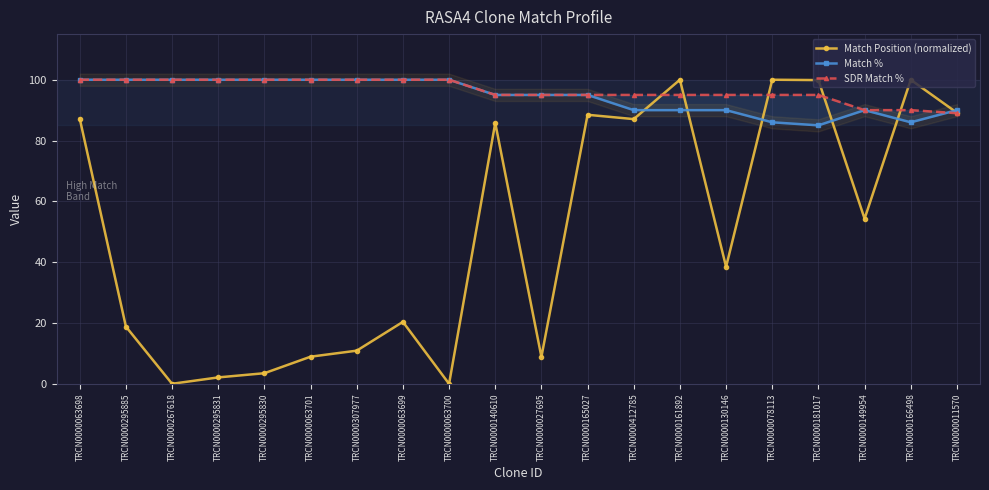

Reading left to right, what are all the values shown in this chart?

Match Position (normalized): 87.2	18.8	0.0	2.1	3.5	8.9	10.9	20.4	0.0	85.8	8.9	88.5	87.1	100.0	38.5	100.0	99.9	54.3	100.0	89.2
Match %: 100.0	100.0	100.0	100.0	100.0	100.0	100.0	100.0	100.0	95.0	95.0	95.0	90.0	90.0	90.0	86.0	85.0	90.0	86.0	90.0
SDR Match %: 100.0	100.0	100.0	100.0	100.0	100.0	100.0	100.0	100.0	95.0	95.0	95.0	95.0	95.0	95.0	95.0	95.0	90.0	90.0	89.0